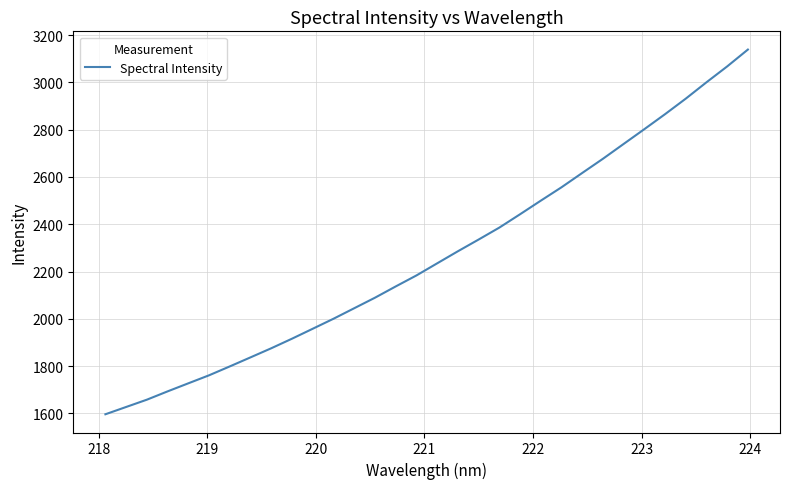

What is the difference between the maximum and minimum values?

1542.7